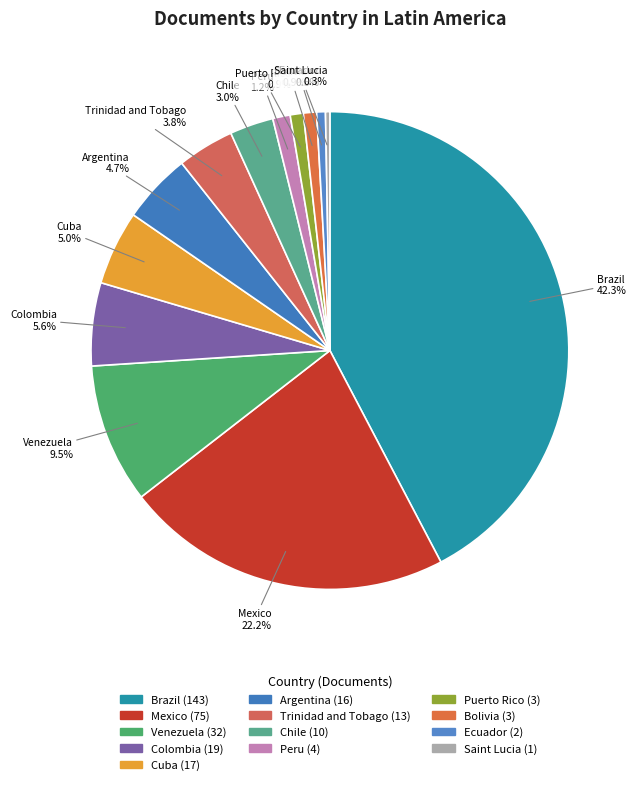

Is it true that Peru is 11% of the pie?

False